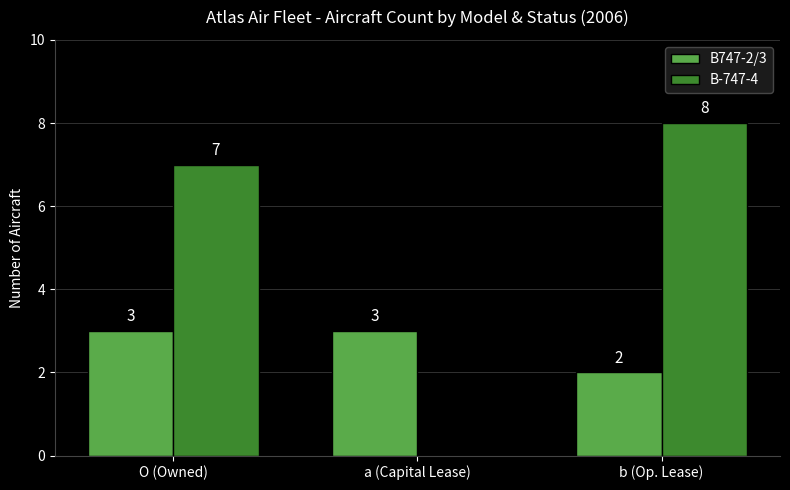

Which series has the largest total across all categories?

B-747-4